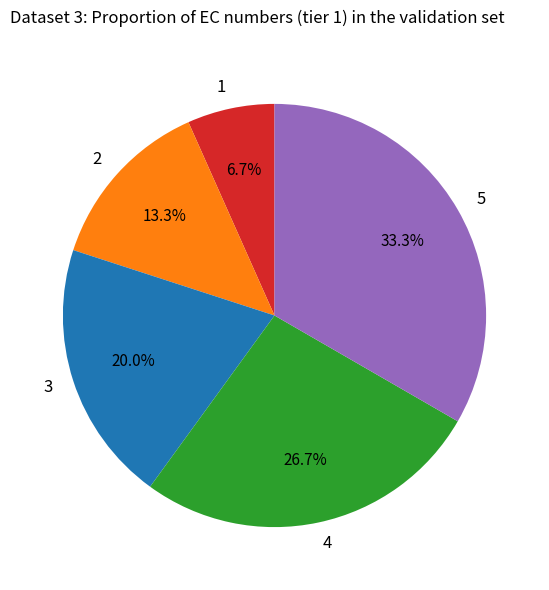

What percentage is NOT represented by 1?

93.3%